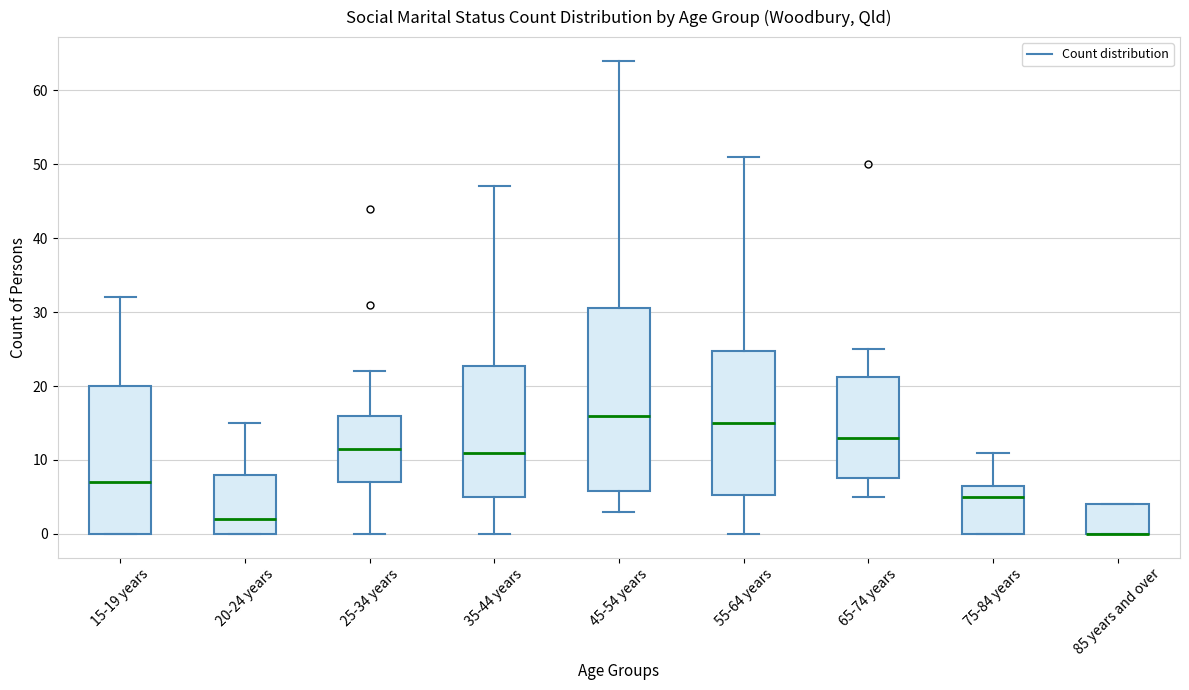

Where does the upper whisker of the box for 25-34 years end on the y-axis? The values are not printed on the chart, so give them approximately, as read against the axis.

22